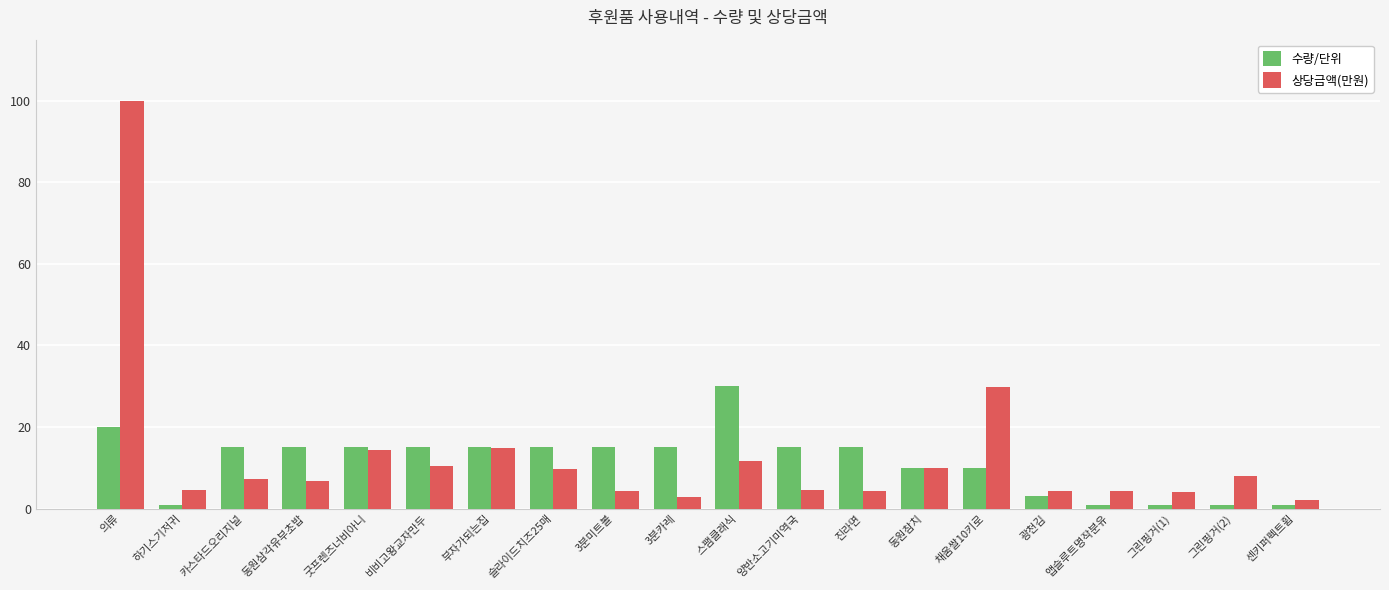

Is it true that 수량/단위 equals 4.0 at 비비고왕교자만두?

False